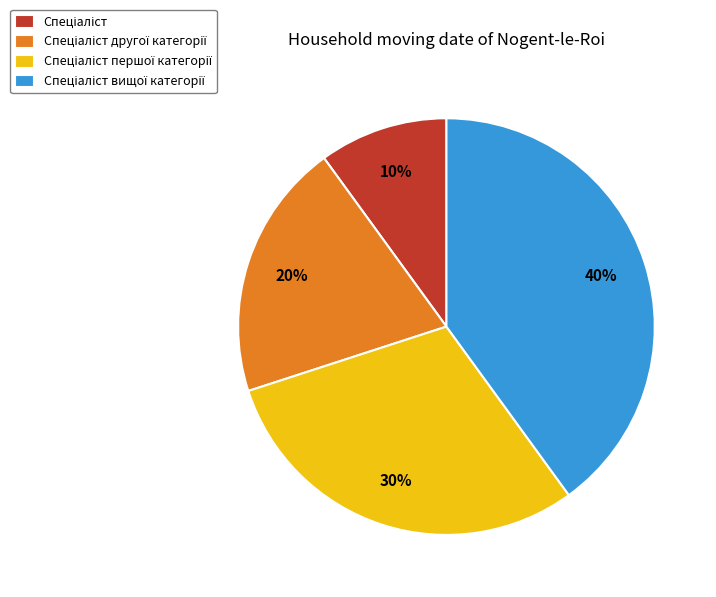

Is there any slice that represents more than half of the pie?

No